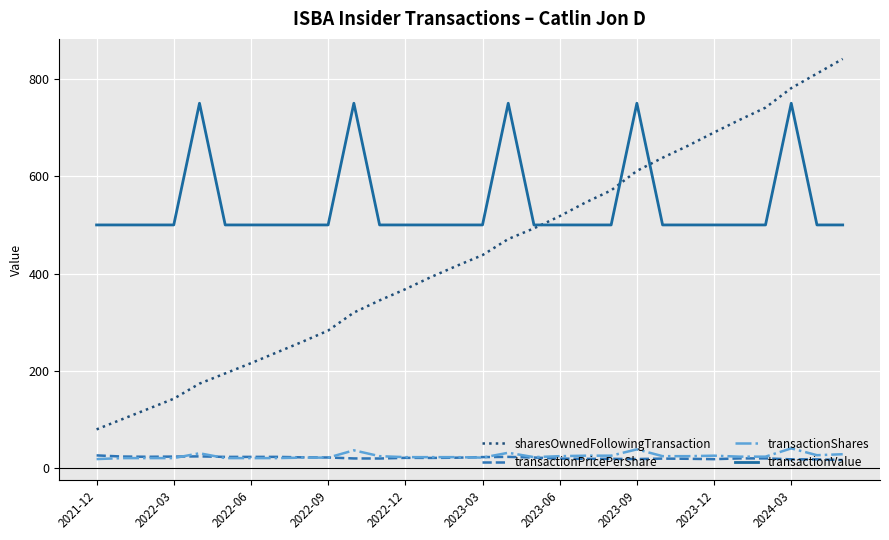

True or false: transactionShares and sharesOwnedFollowingTransaction cross at least once.

False